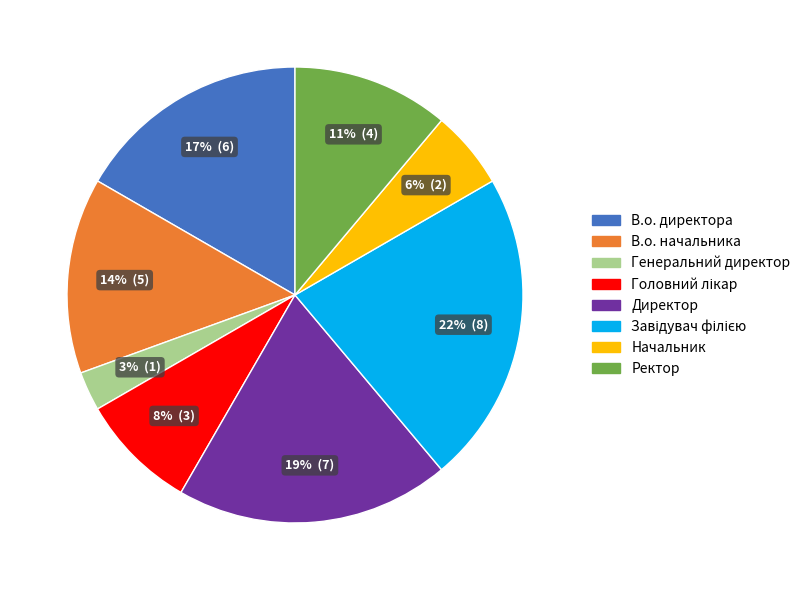

Is it true that В.о. директора is 17% of the pie?

True